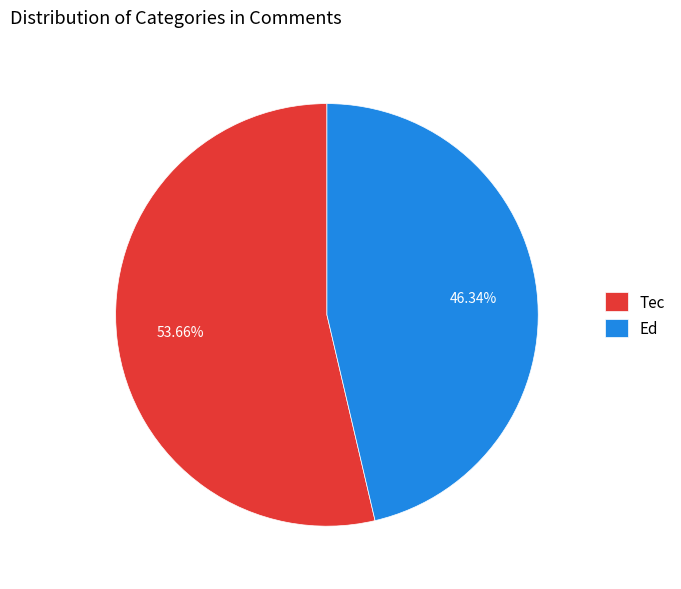

Which has a higher value, Tec or Ed?

Tec